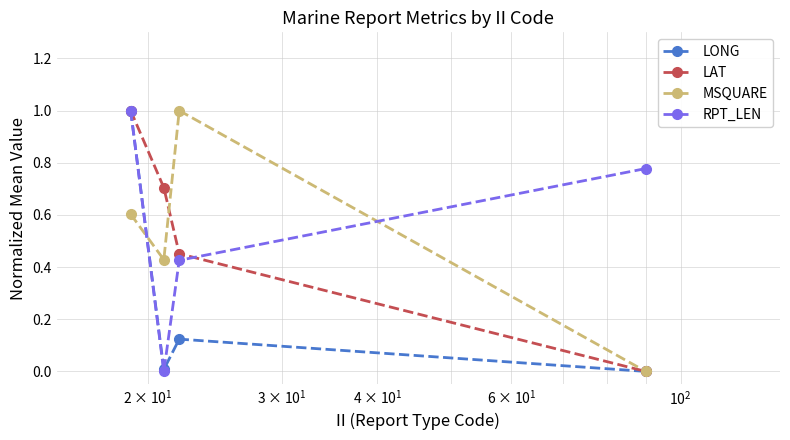

True or false: RPT_LEN and MSQUARE intersect in this chart.

True